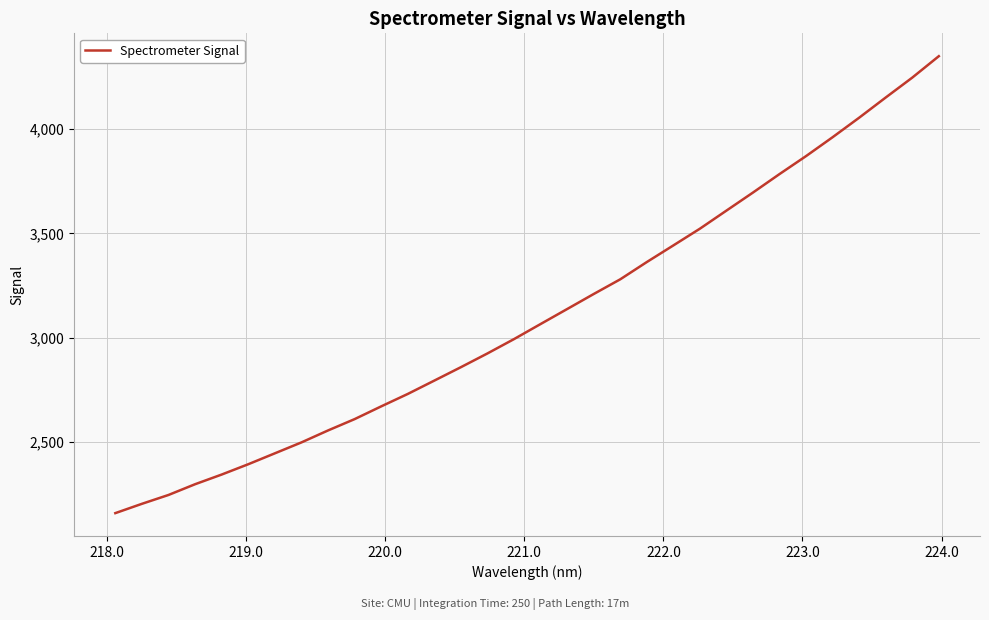

What is the greatest value displayed?

4350.8